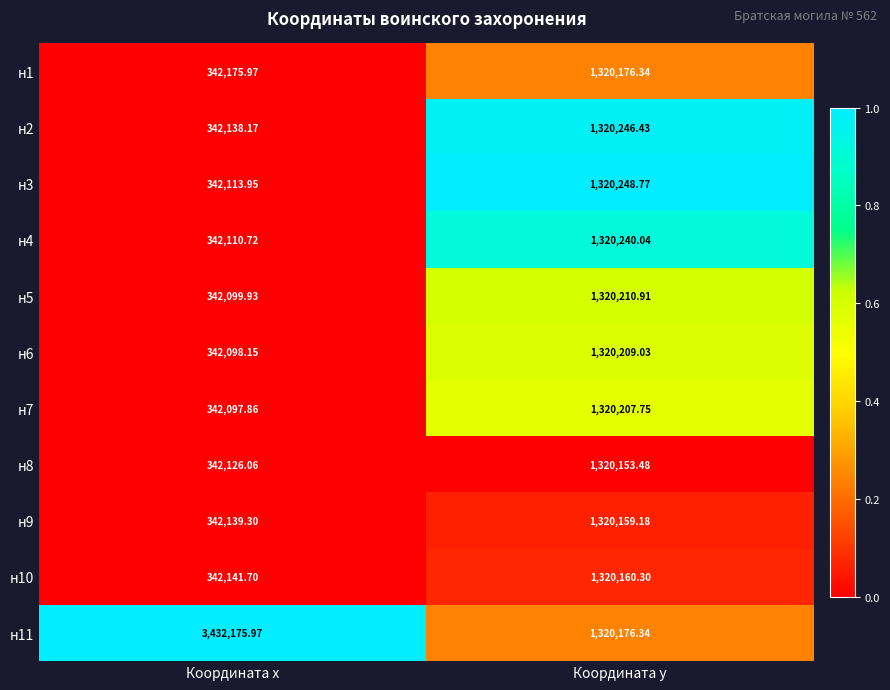

At which category is the sum across all series the highest?

Координата y